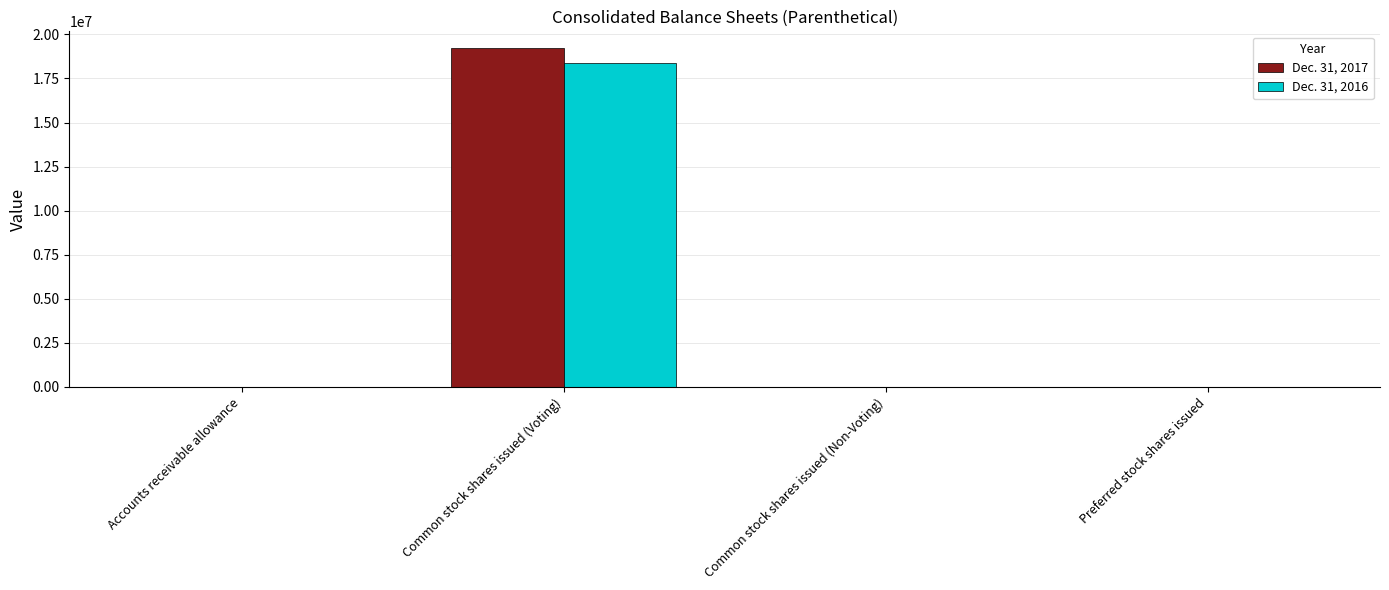

True or false: Dec. 31, 2016 has a value of 0 at Preferred stock shares issued.

True